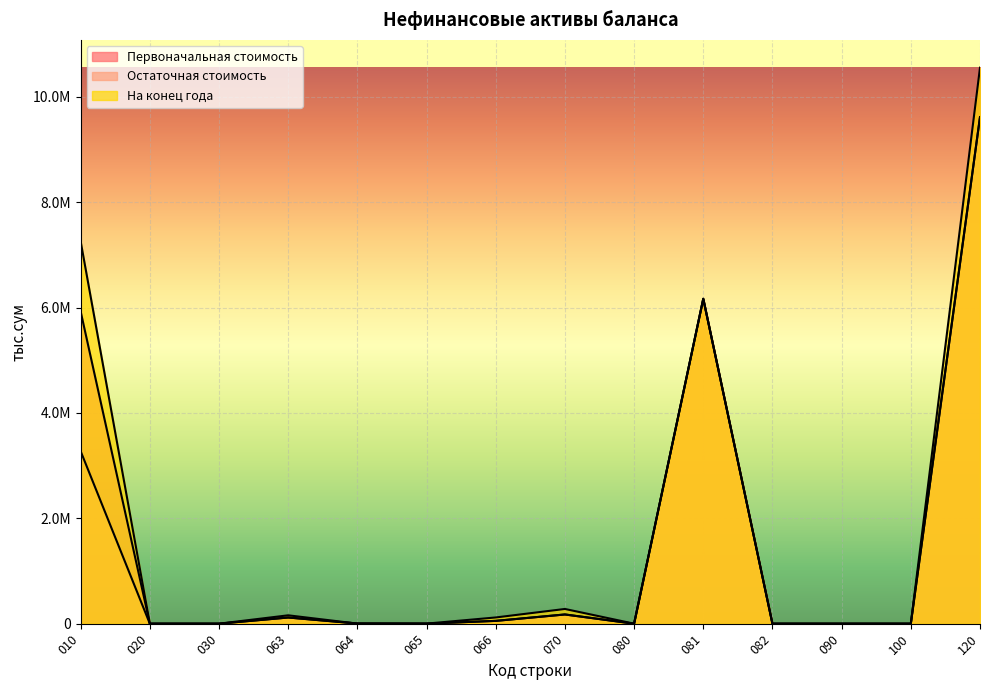

At which label does Остаточная стоимость first exceed 3220?

010